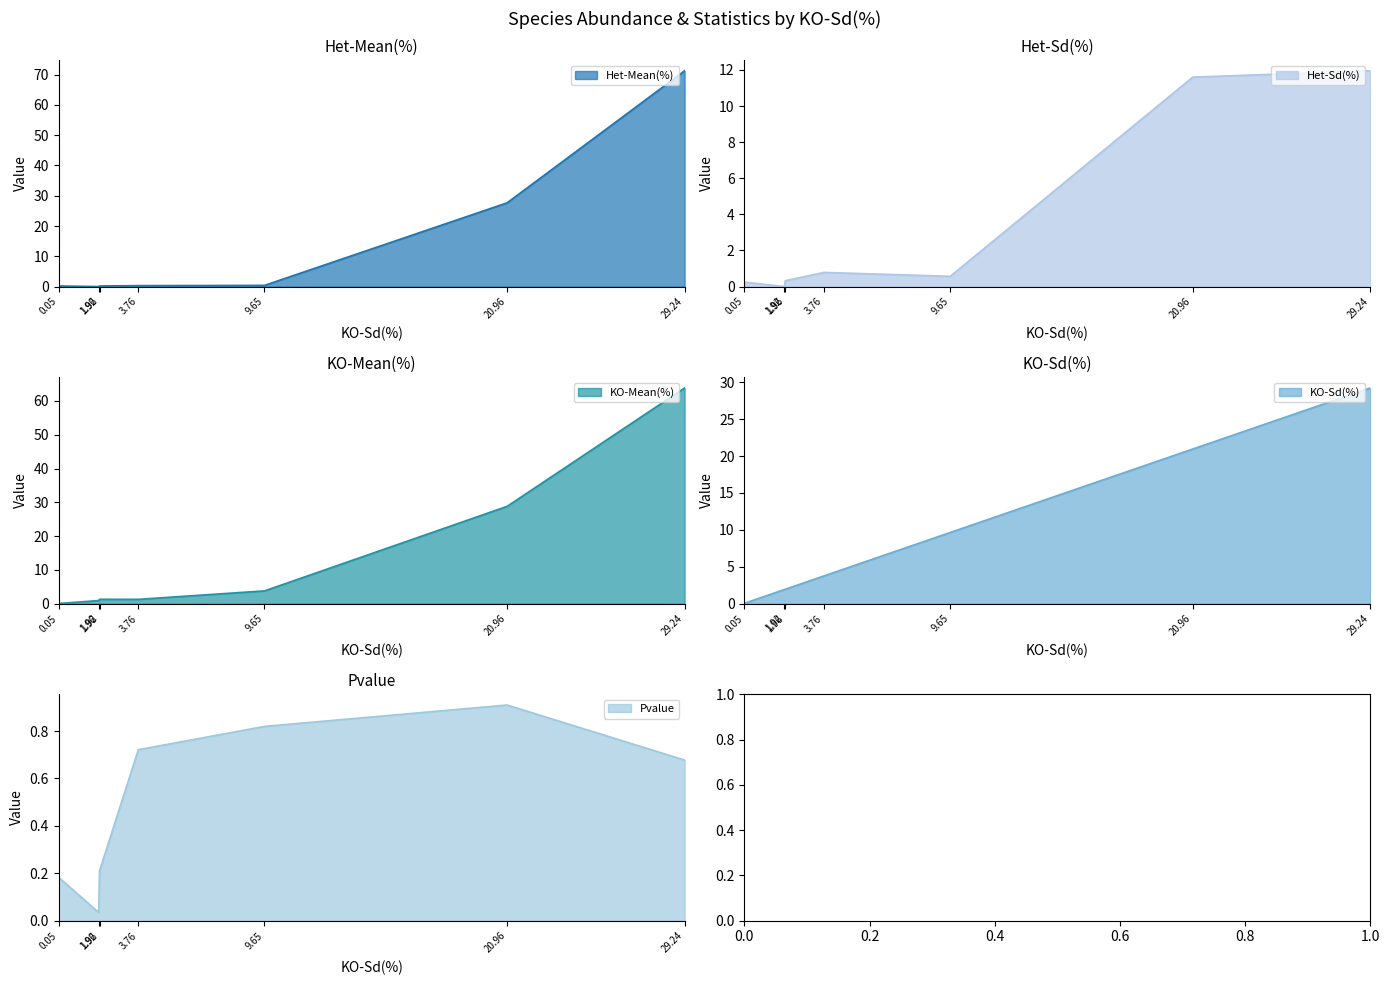

Which category has the highest value in the Pvalue series?

20.96